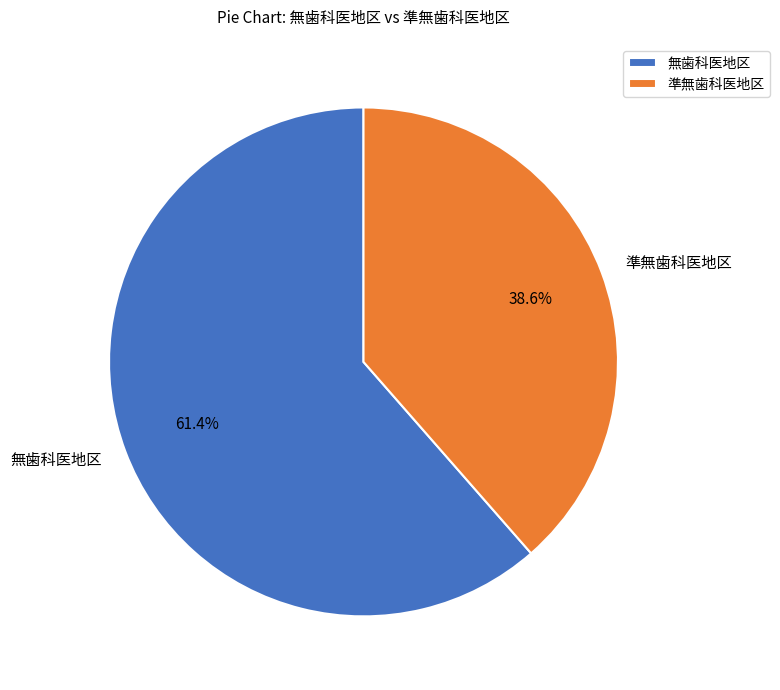

Which has a higher value, 無歯科医地区 or 準無歯科医地区?

無歯科医地区